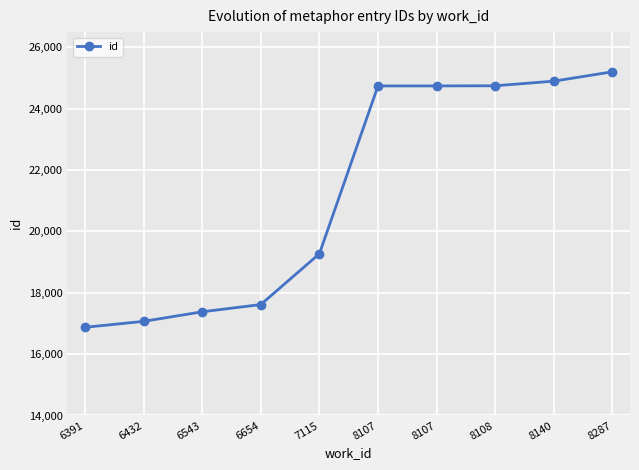

How many series are shown in this chart?

1